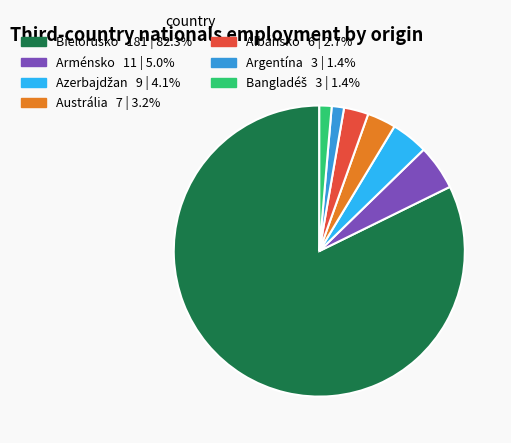

Do Argentína and Arménsko together represent more than half of the pie?

No